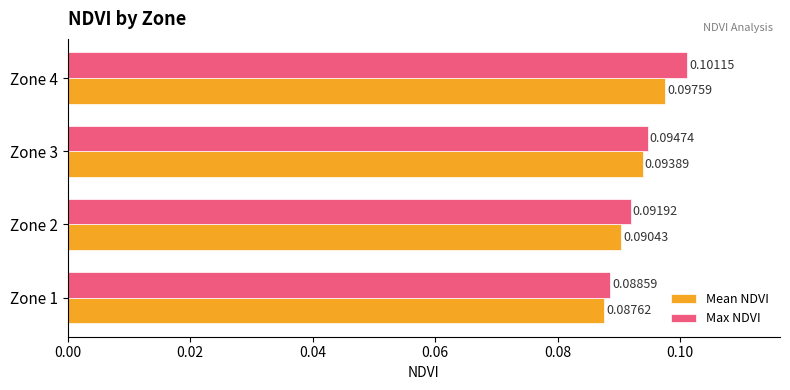

Rank the series by their maximum value, from highest to lowest.

Max NDVI, Mean NDVI